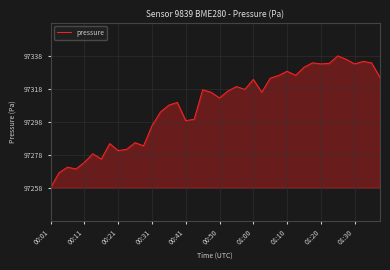

What is the difference between the maximum and minimum values?

79.5